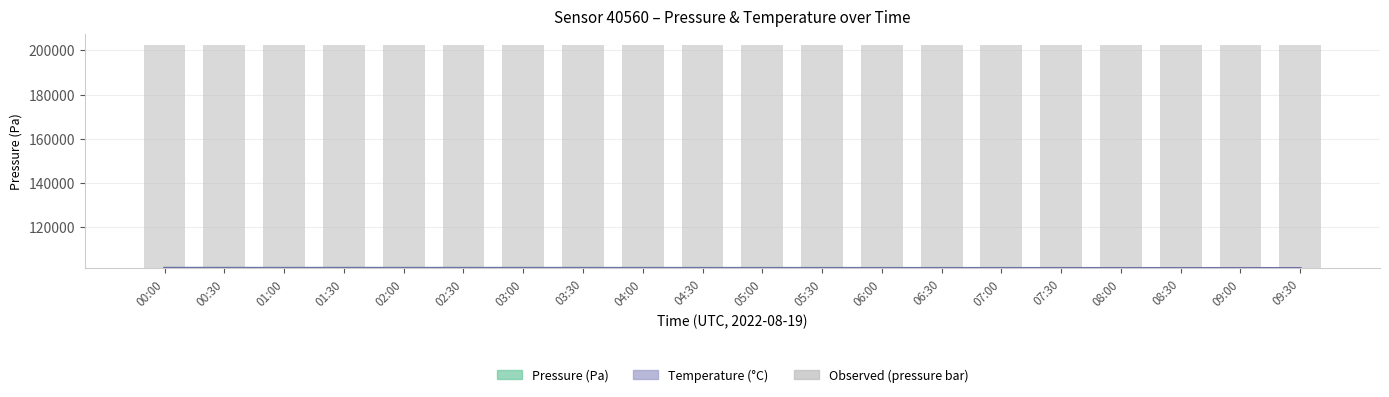

Read the Pressure (Pa) value at 08:00.

101320.0